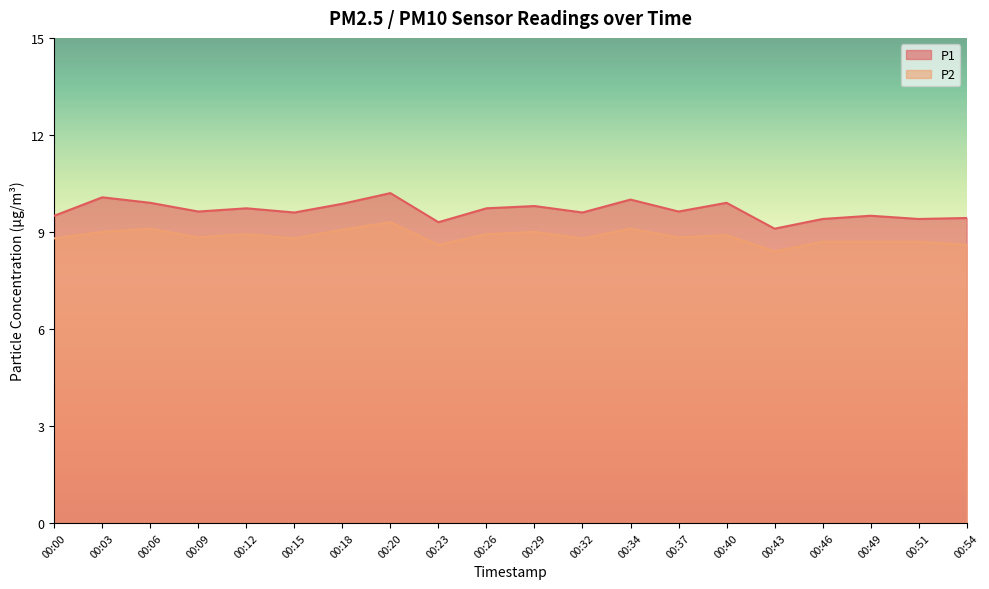

What is the difference between the P1 values at 00:06 and 00:51?

0.5